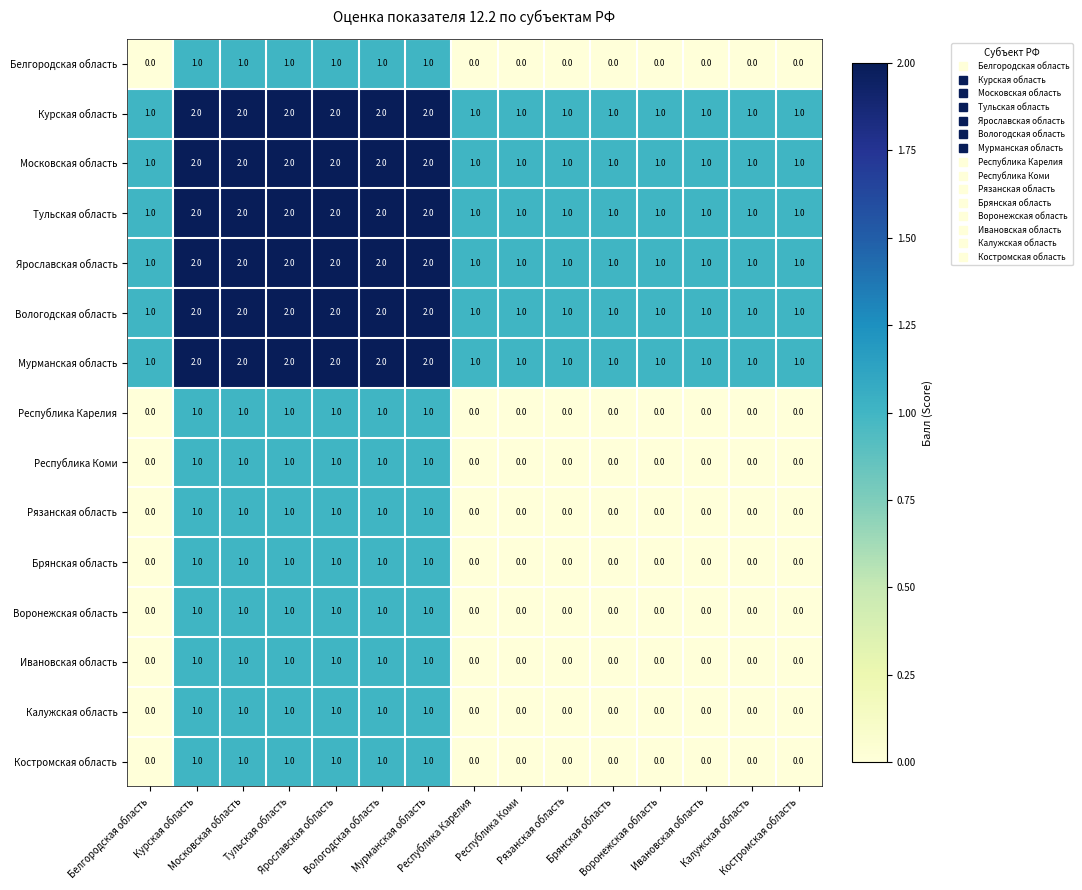

At how many categories does at least one series exceed 0?

15